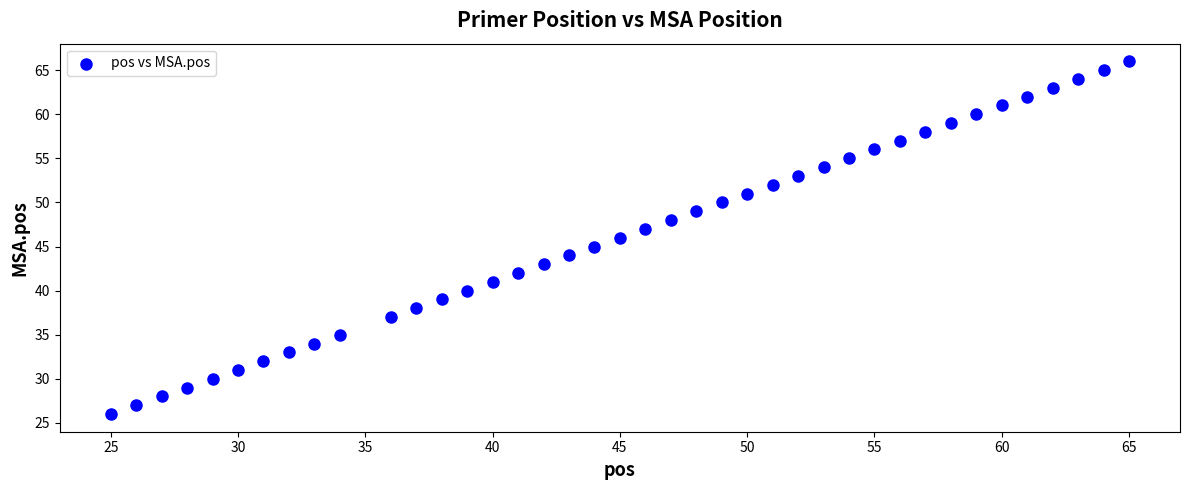

What is the range of X values (max minus min)?

40